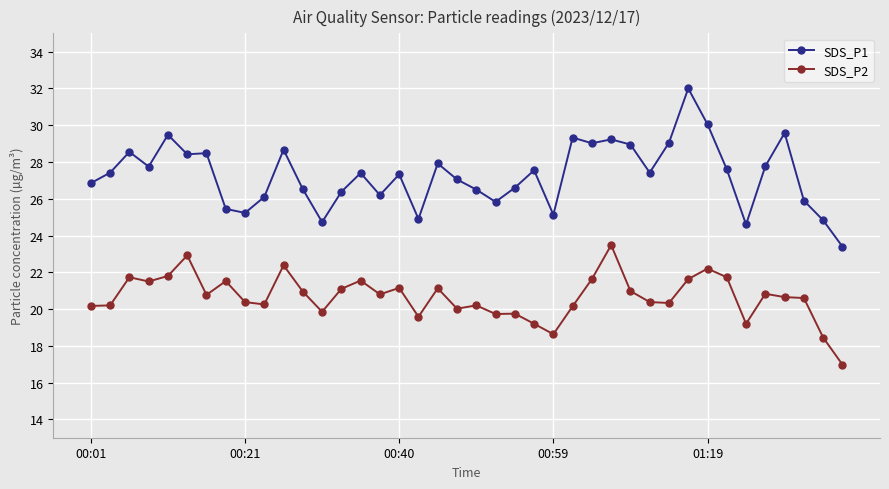

Which series has the largest range (max minus min)?

SDS_P1